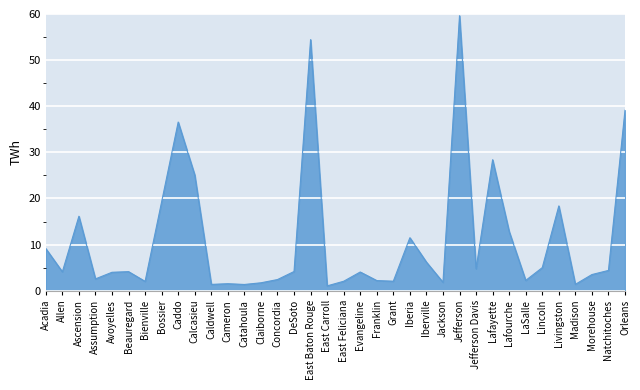

At which label does the data first exceed 4?

Acadia